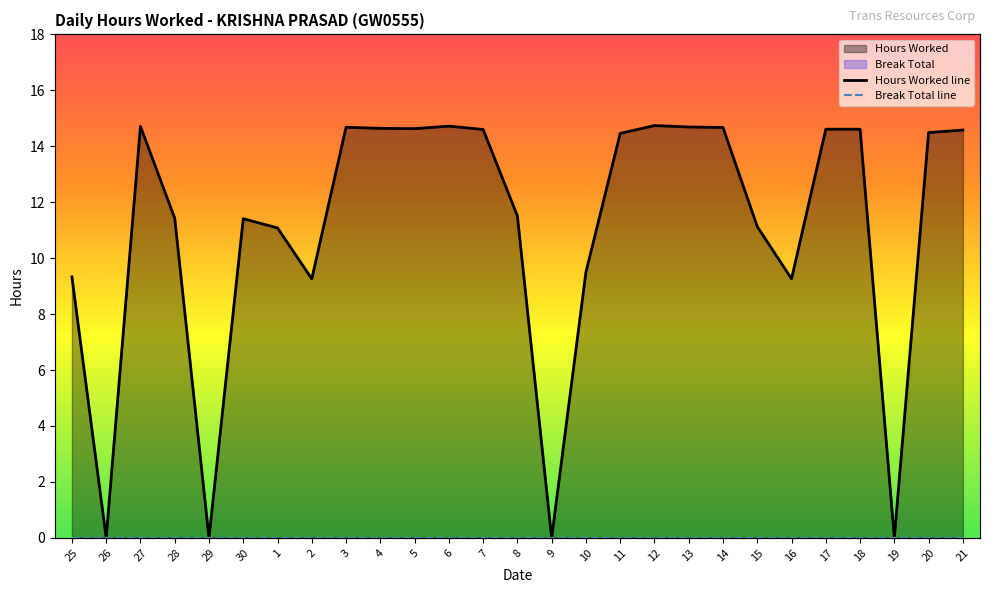

What is the label of the 23rd point from the left?

17